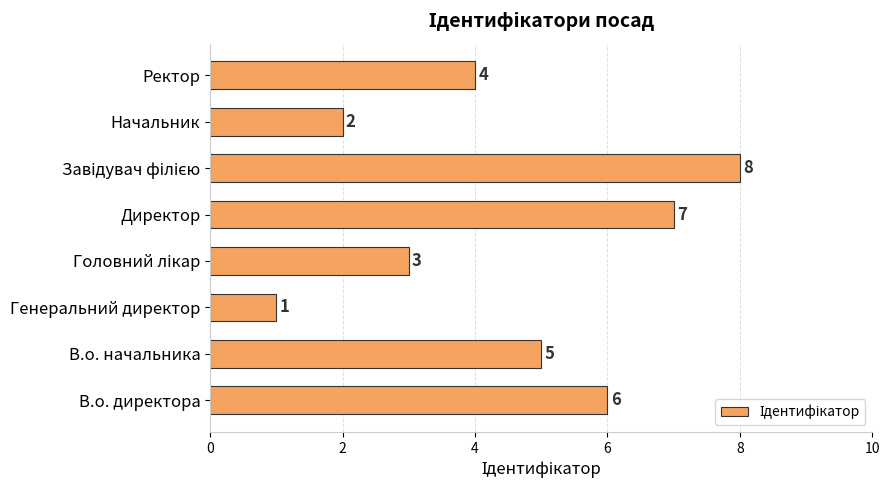

What is the sum of the values at Генеральний директор and В.о. начальника?

6